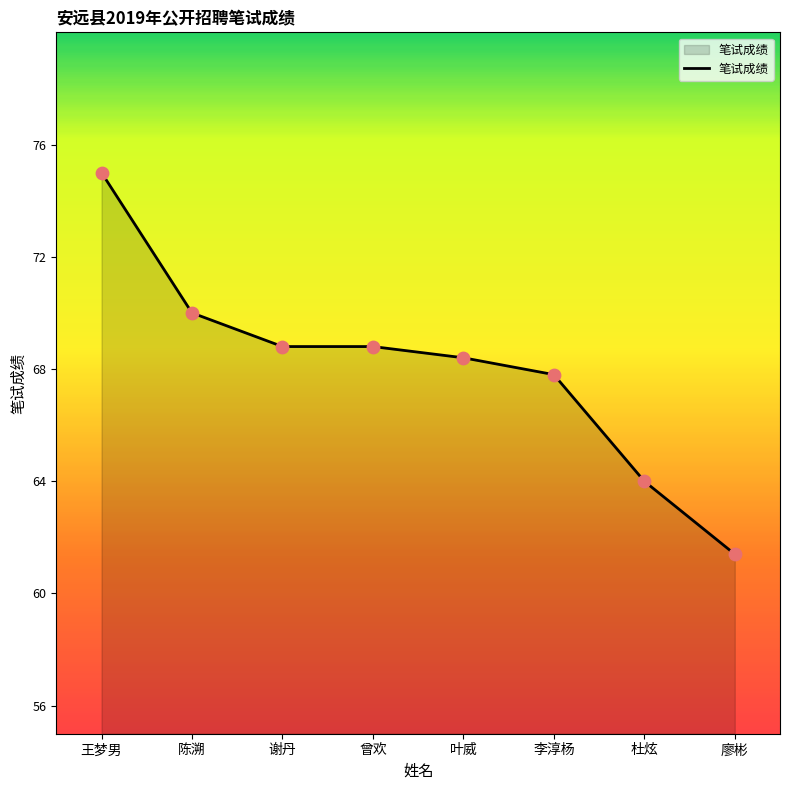

Which has a higher value, 陈溯 or 王梦男?

王梦男